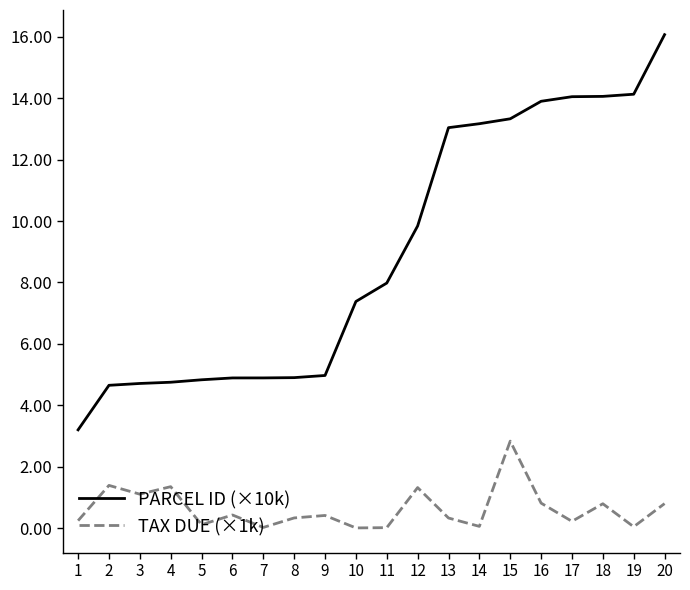

Which series has the widest spread of values?

PARCEL ID (×10k)